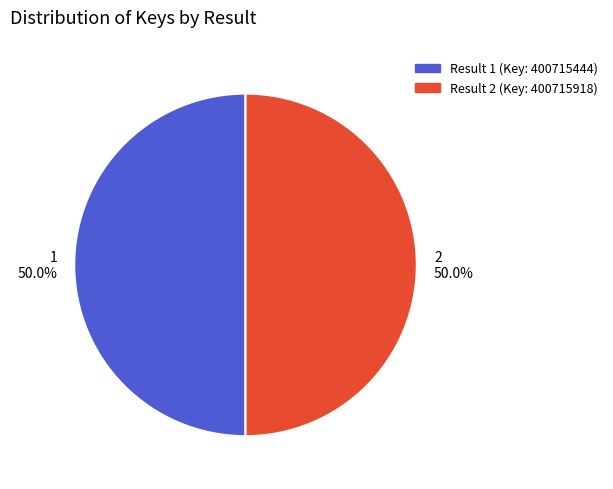

What portion of the pie excludes 2?

50.0%